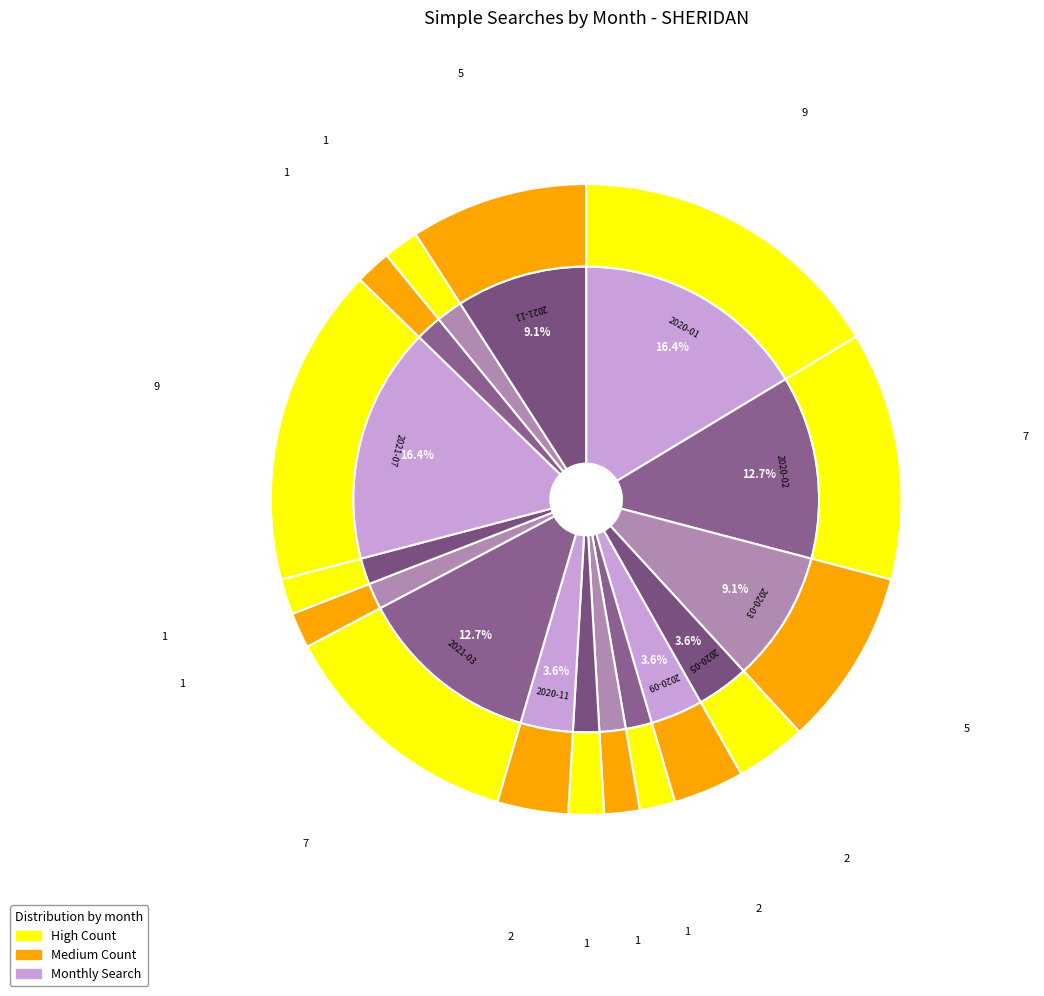

To the nearest percent, what is the combined percentage of 2020-03 and 2020-02?

22%